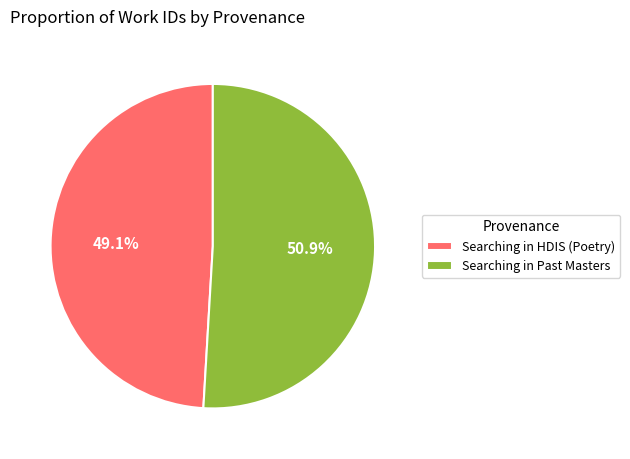

Does any single category account for the majority?

Yes